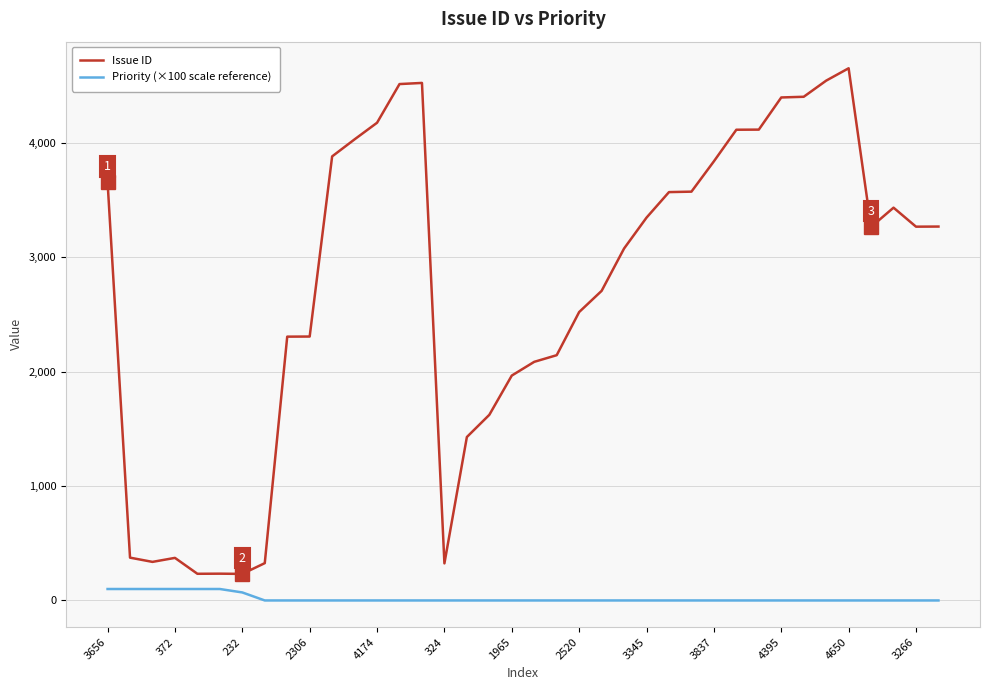

True or false: Issue ID and Priority (×100 scale reference) intersect in this chart.

False